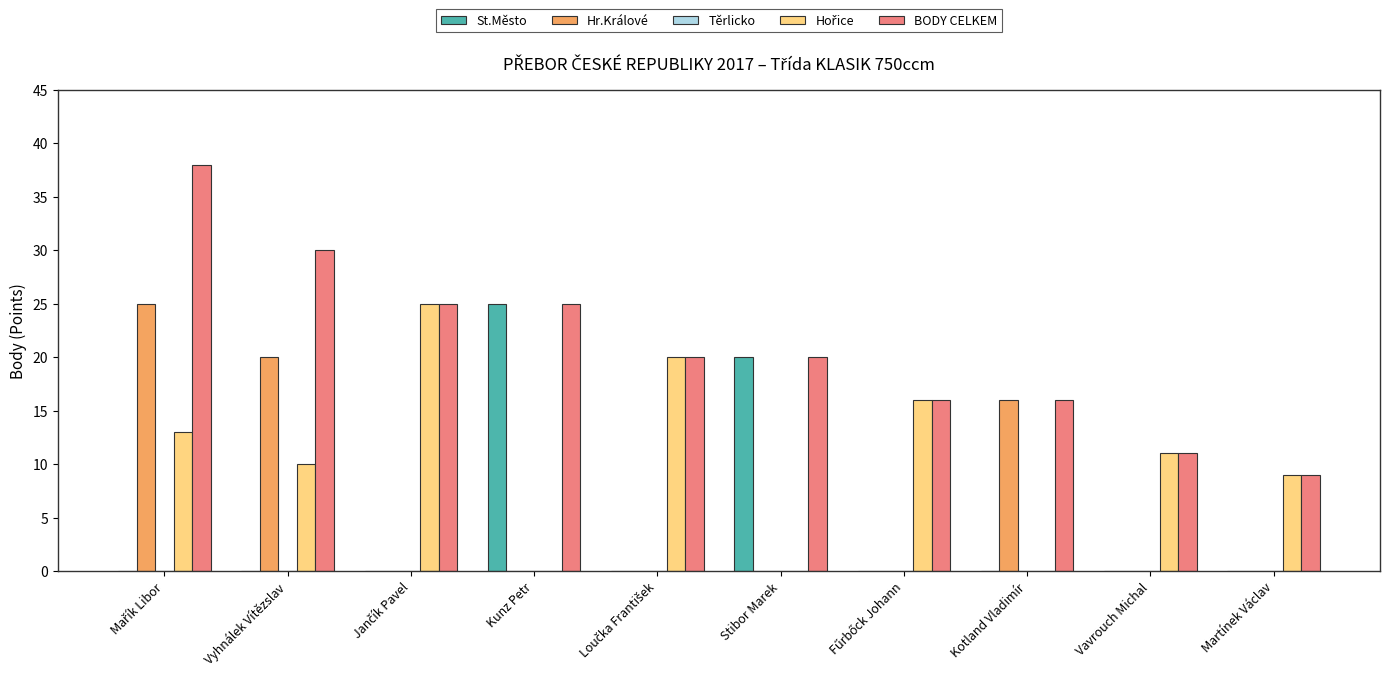

What is the sum of all St.Město values?

45